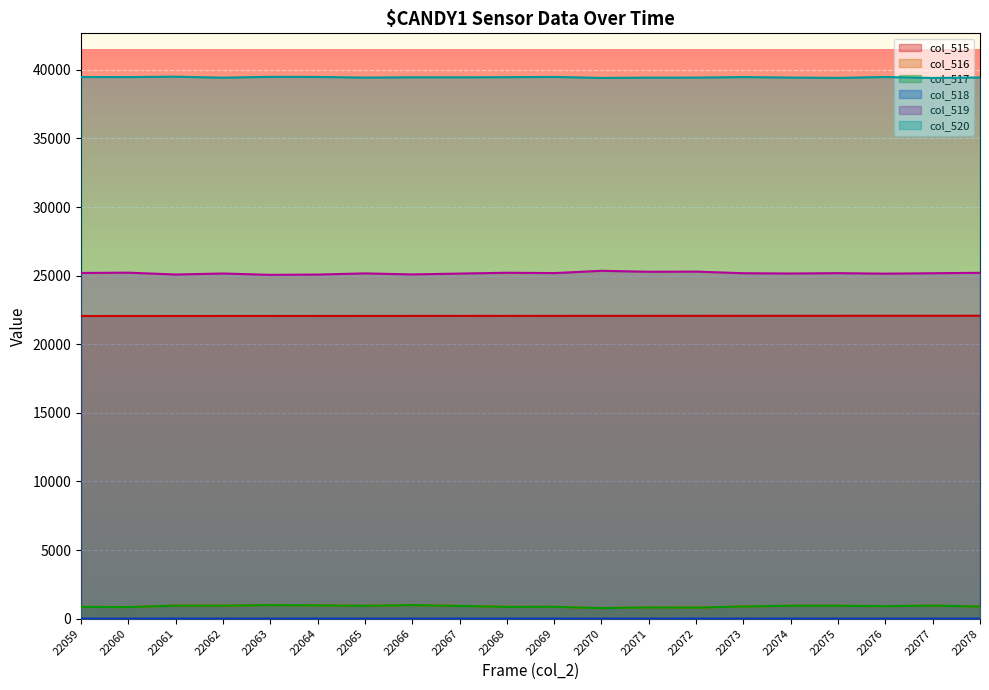

Rank the series at 22067 from highest to lowest value.

col_520, col_519, col_515, col_516, col_517, col_518